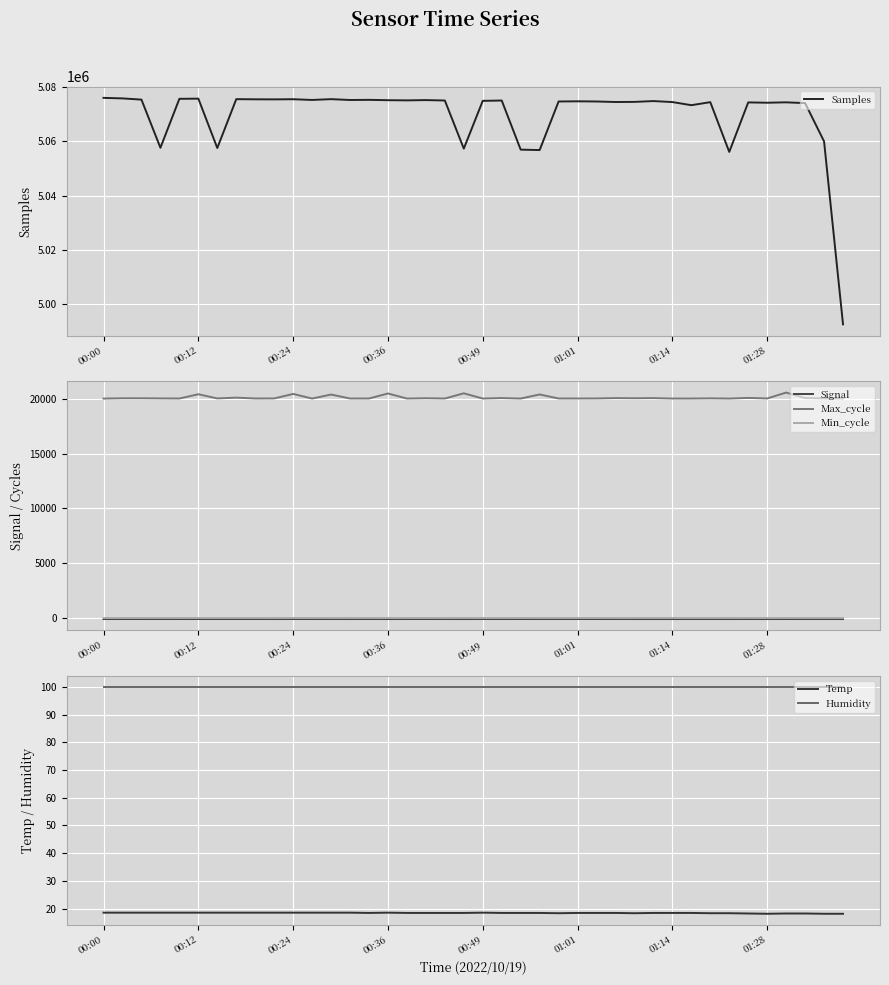

What value does the Max_cycle series have at 32?

20036.0